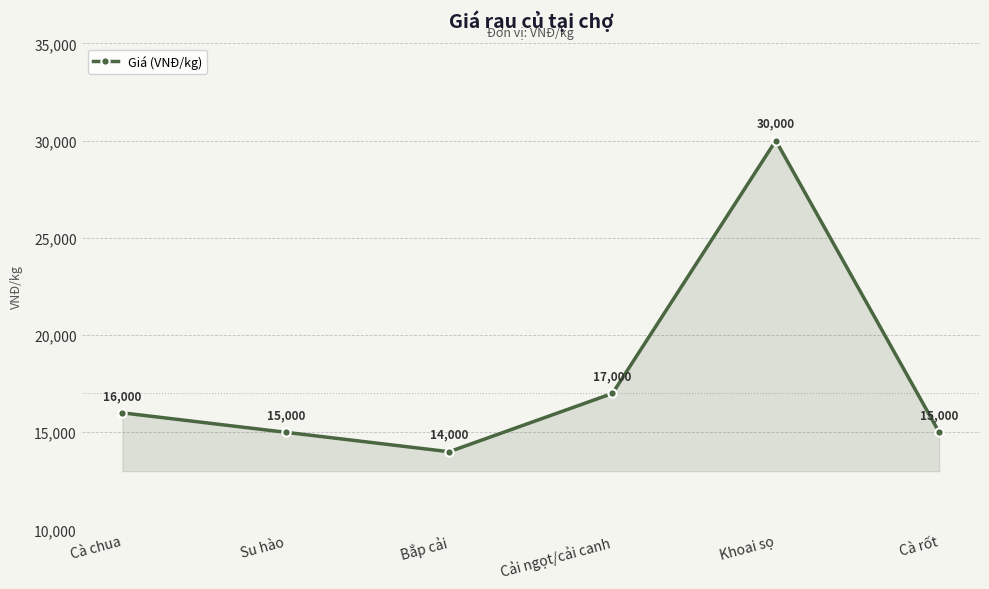

Which has a higher value, Cà rốt or Bắp cải?

Cà rốt